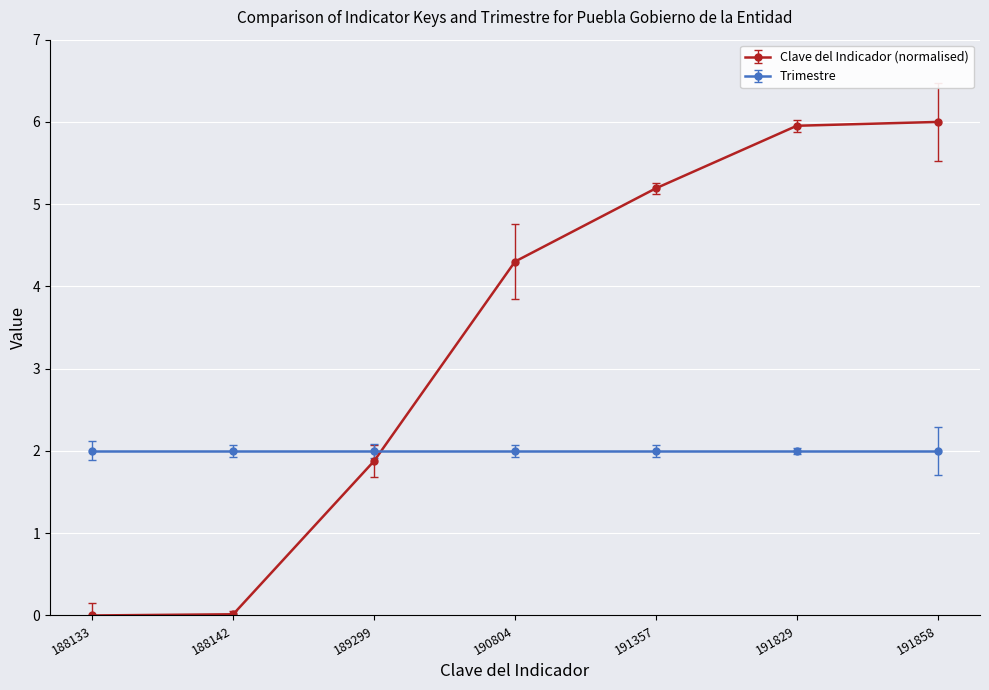

How many distinct data groups are displayed?

2